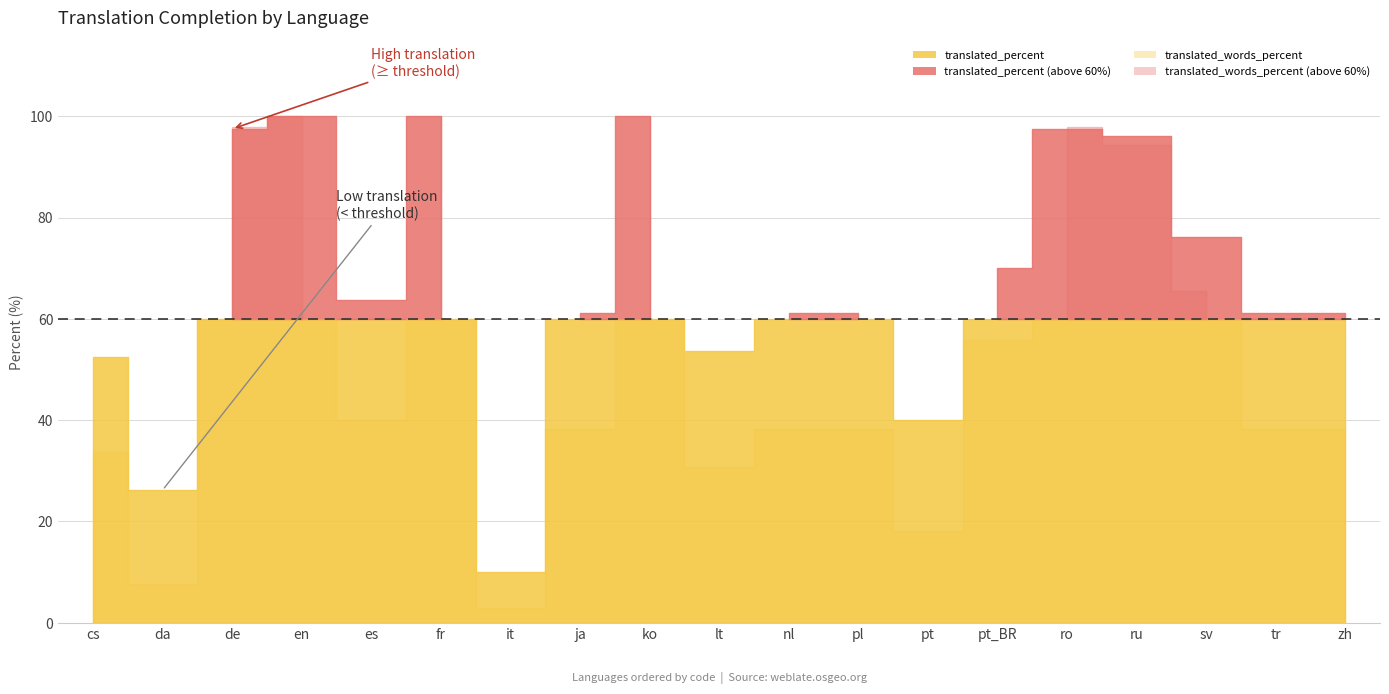

After their last crossing, which series has the higher values: translated_words_percent or translated_percent?

translated_percent